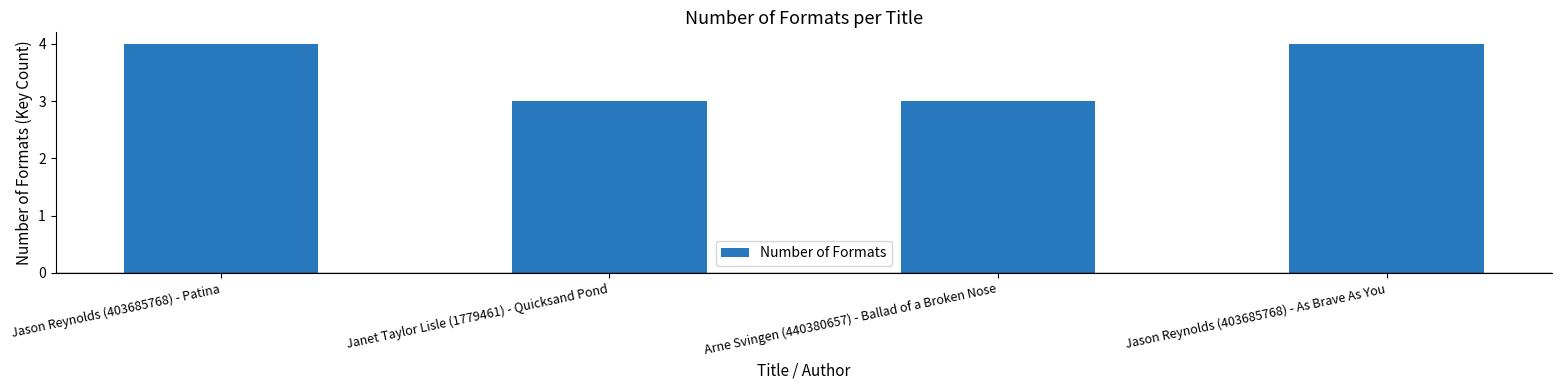

Count the number of data series in this chart.

1